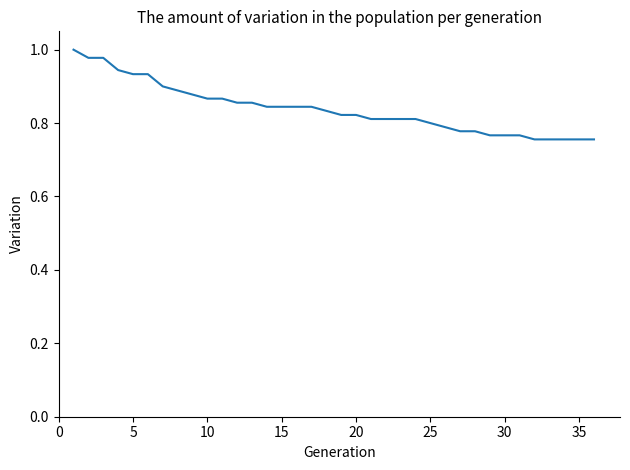

Does the chart display data point markers on the line(s)?

No